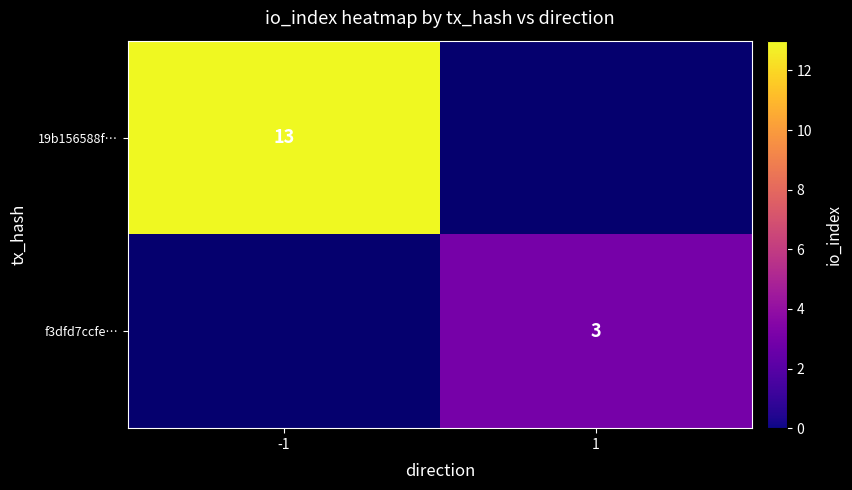

The value of 19b156588f… at -1 is 13. True or false?

True